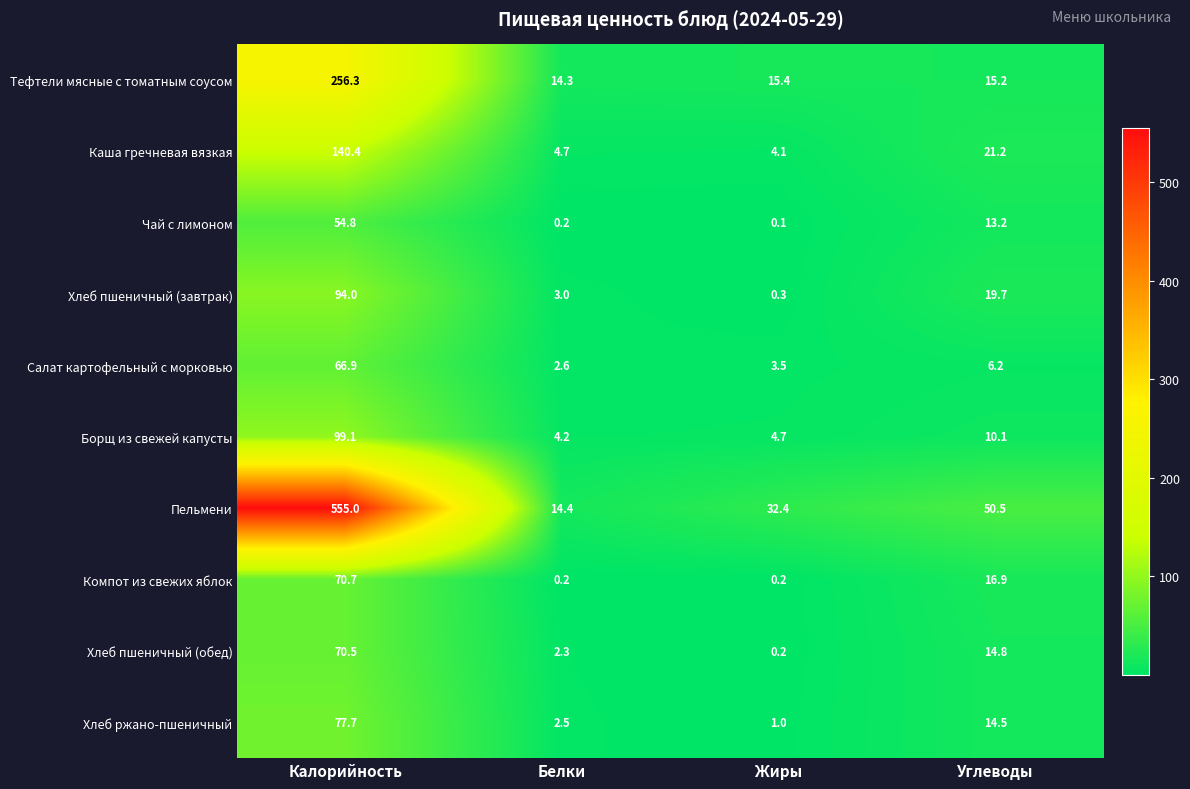

Which category has the lowest value in the Хлеб пшеничный (обед) series?

Жиры